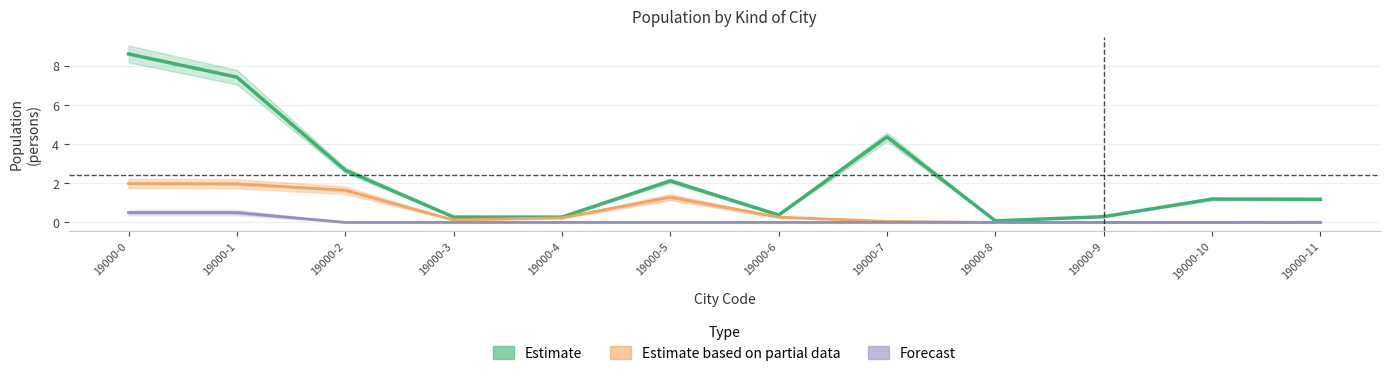

Which series changed the most between 19000-4 and 19000-10?

Estimate